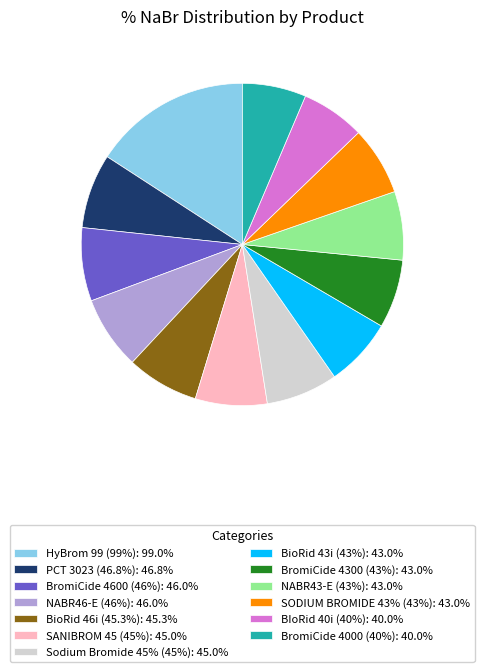

Is there any slice that represents more than half of the pie?

No